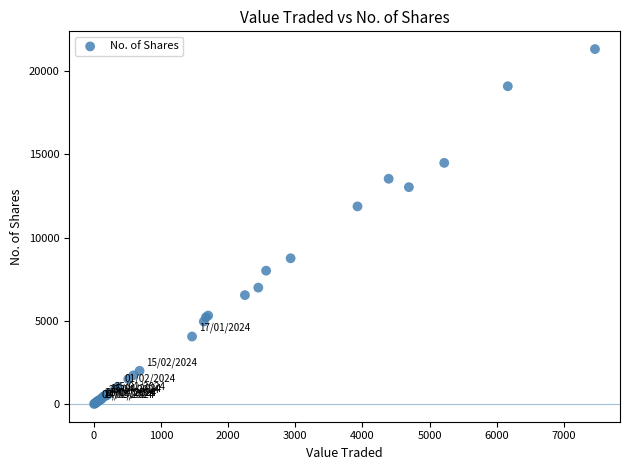

What Y value in the scatter plot is closest to 10666?

11875